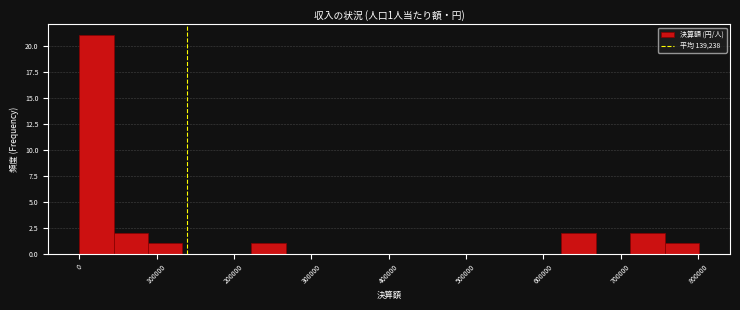

Over which range of the x-axis is the bar tallest?

0 to 40000